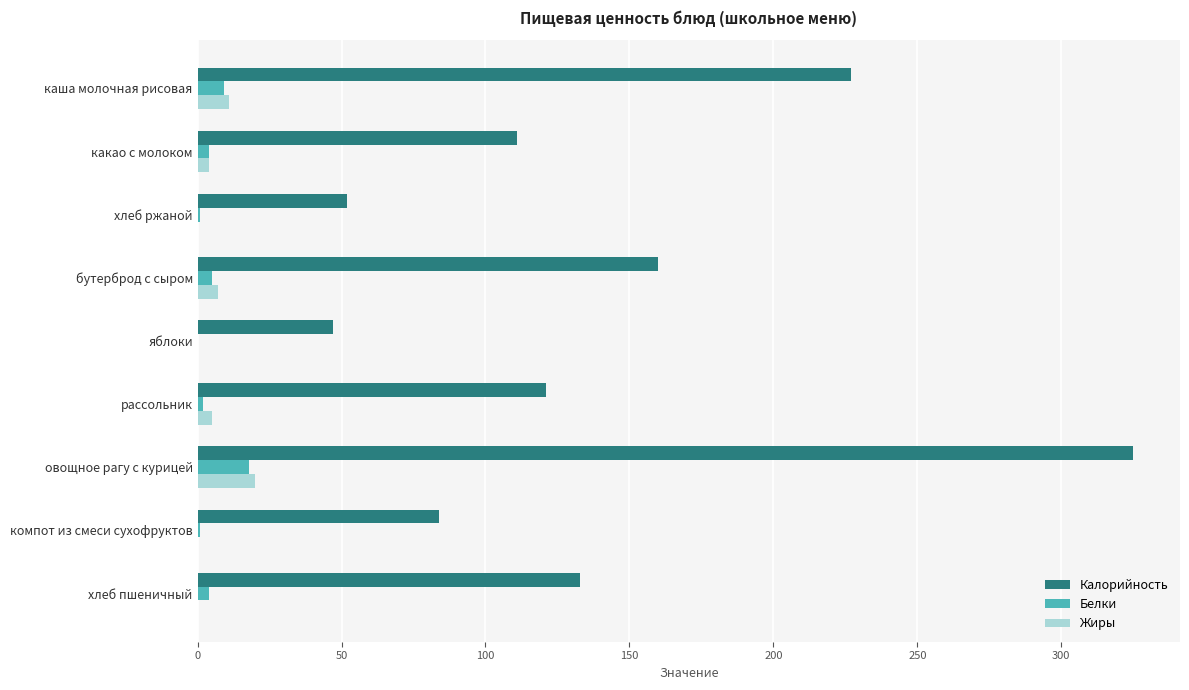

Count the number of data series in this chart.

3